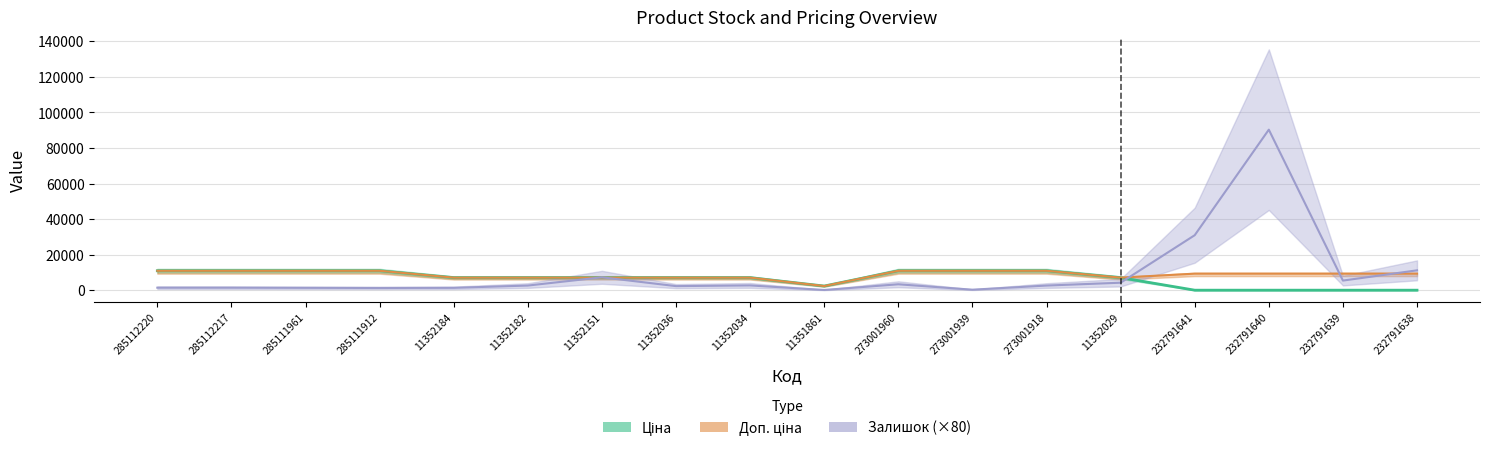

What is the value of the Ціна point at the 5th from the left?

7098.8